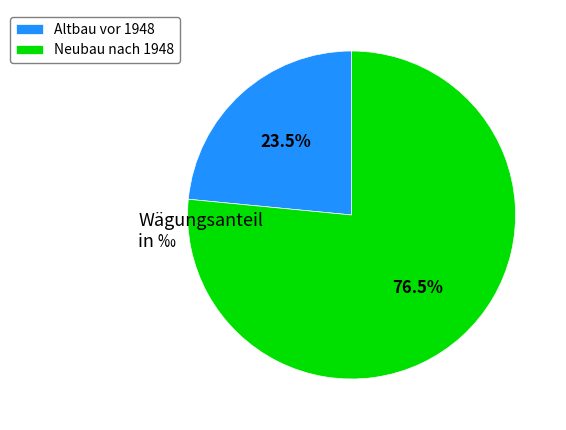

Do Altbau vor 1948 and Neubau nach 1948 together represent more than half of the pie?

Yes